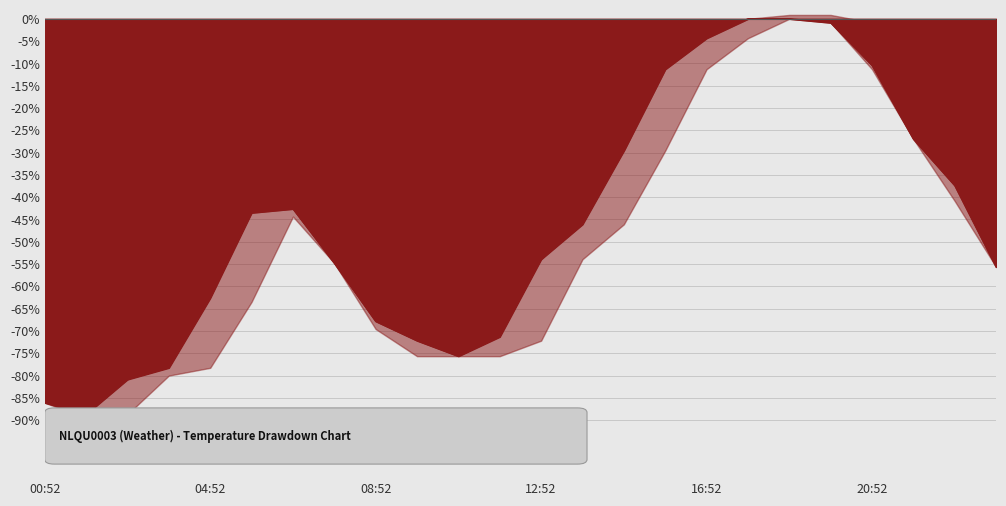

What position from the right is 9?

15